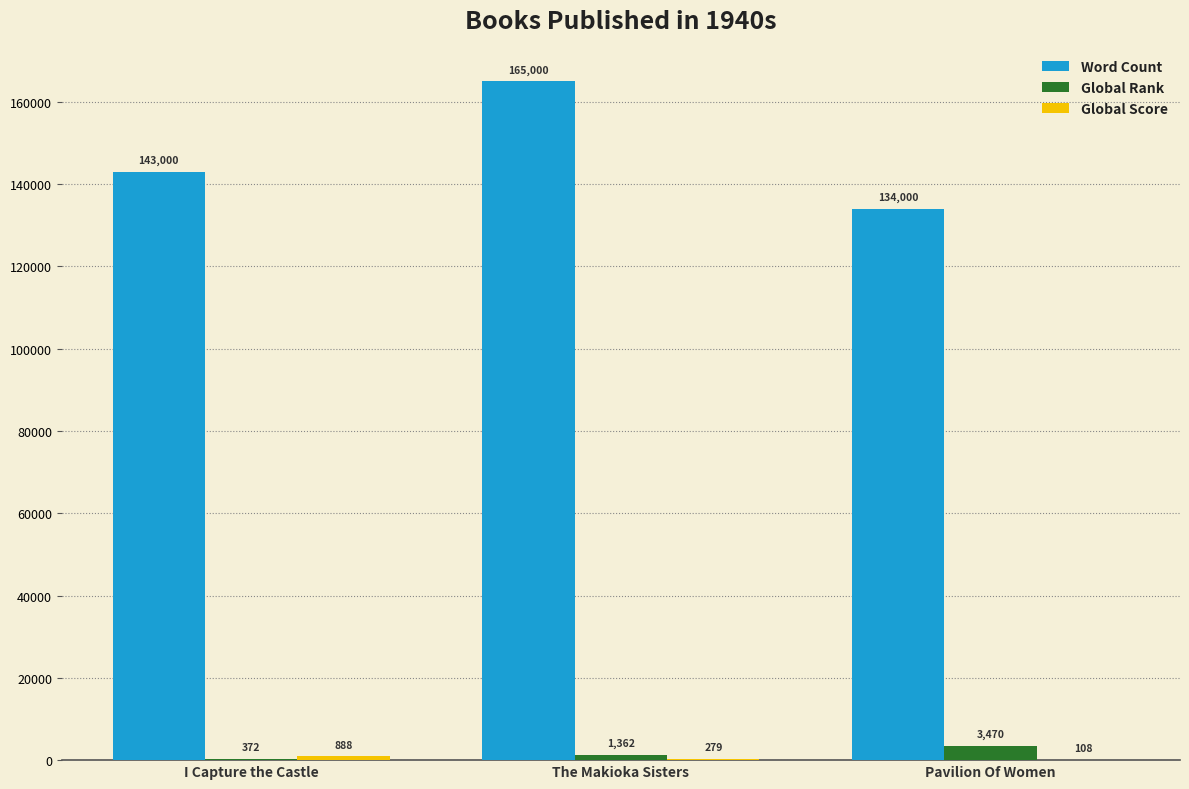

At which label is Word Count closest to 149500?

I Capture the Castle